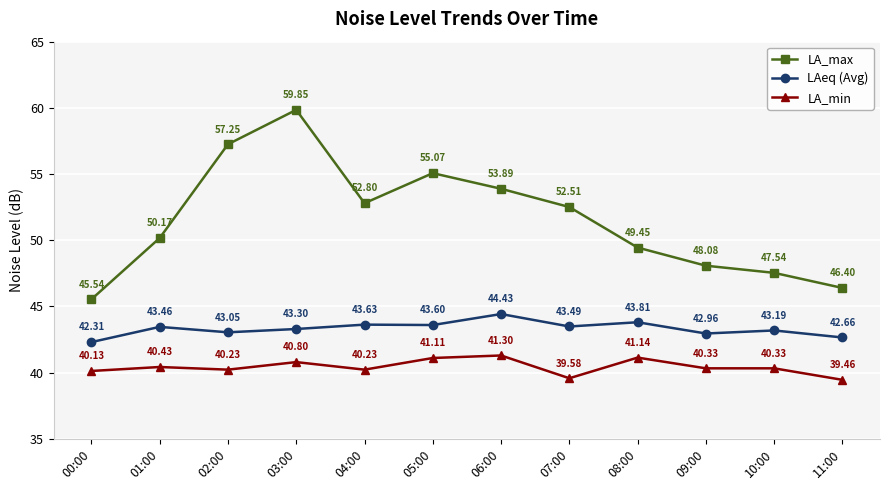

True or false: LA_min and LAeq (Avg) cross at least once.

False